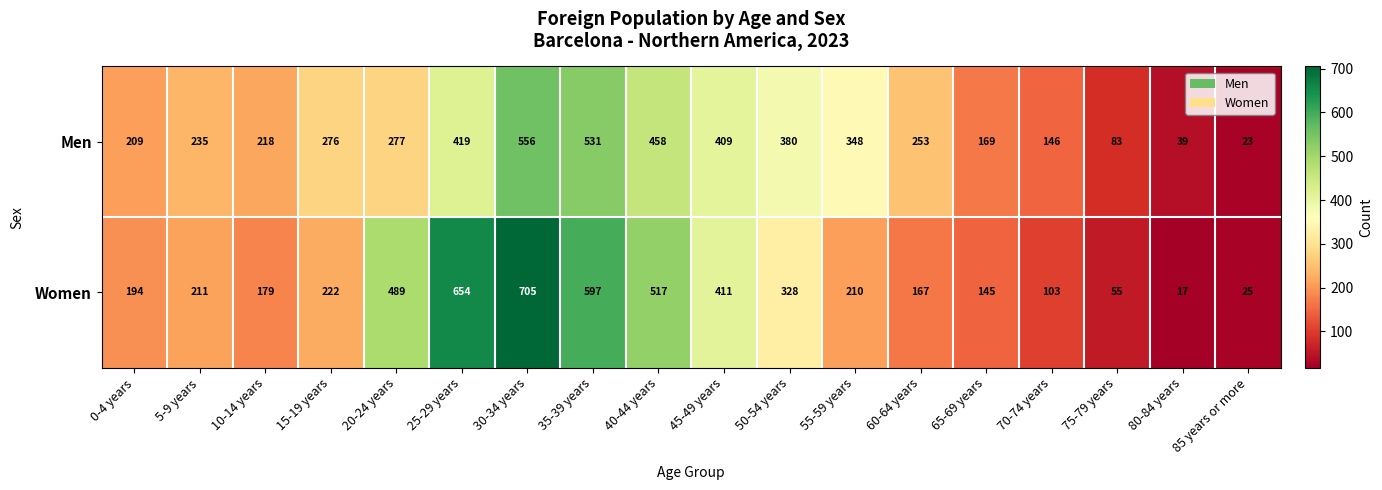

The Women series shows 25 at 85 years or more. True or false?

True